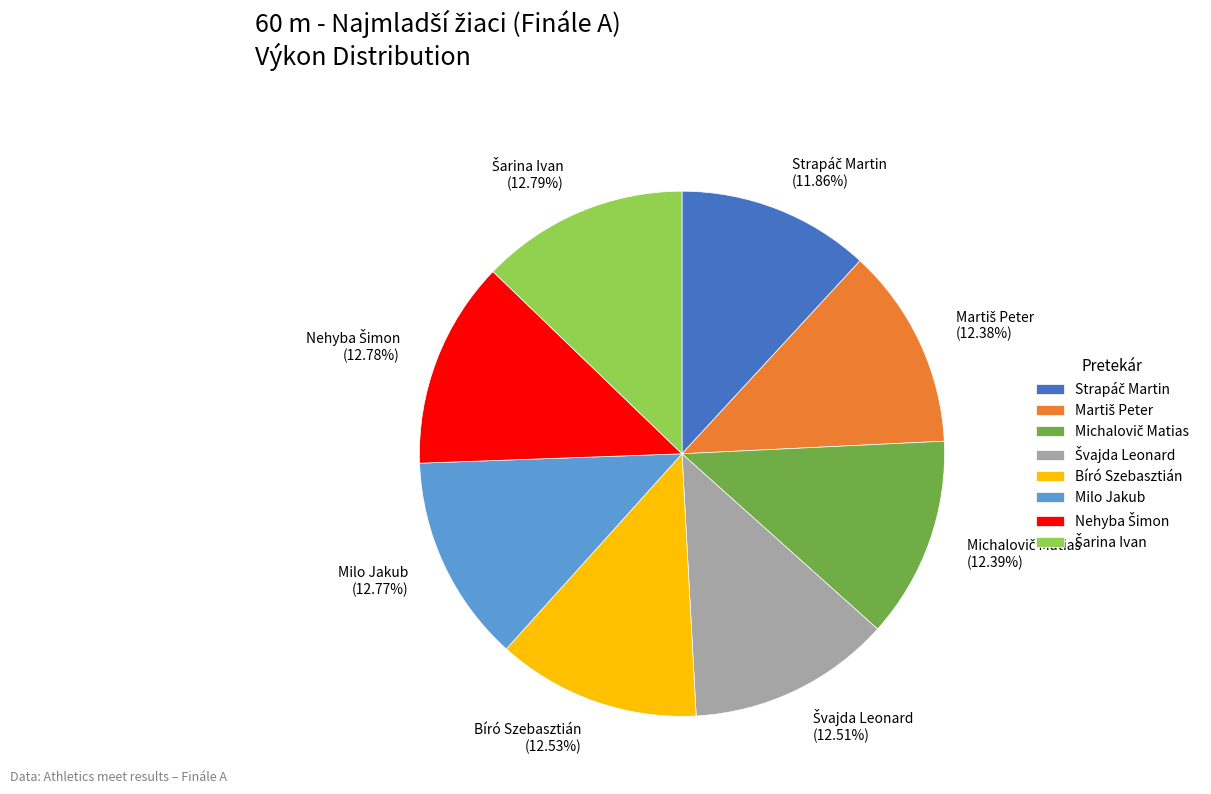

To the nearest percent, what portion does Bíró Szebasztián represent?

13%